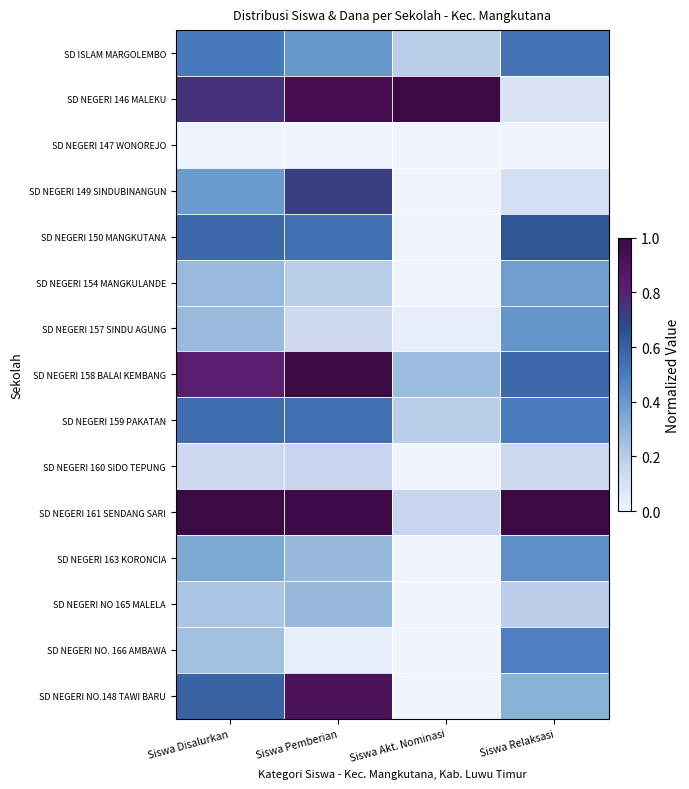

Rank the series at Siswa Pemberian from lowest to highest value.

SD NEGERI 147 WONOREJO, SD NEGERI NO. 166 AMBAWA, SD NEGERI 157 SINDU AGUNG, SD NEGERI 160 SIDO TEPUNG, SD NEGERI 154 MANGKULANDE, SD NEGERI 163 KORONCIA, SD NEGERI NO 165 MALELA, SD ISLAM MARGOLEMBO, SD NEGERI 150 MANGKUTANA, SD NEGERI 159 PAKATAN, SD NEGERI 149 SINDUBINANGUN, SD NEGERI NO.148 TAWI BARU, SD NEGERI 146 MALEKU, SD NEGERI 161 SENDANG SARI, SD NEGERI 158 BALAI KEMBANG